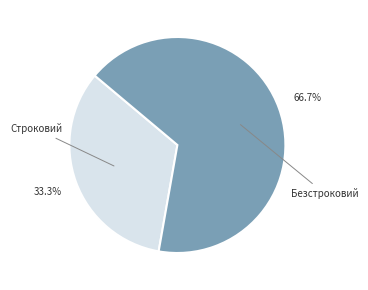

Is there any slice that represents more than half of the pie?

Yes